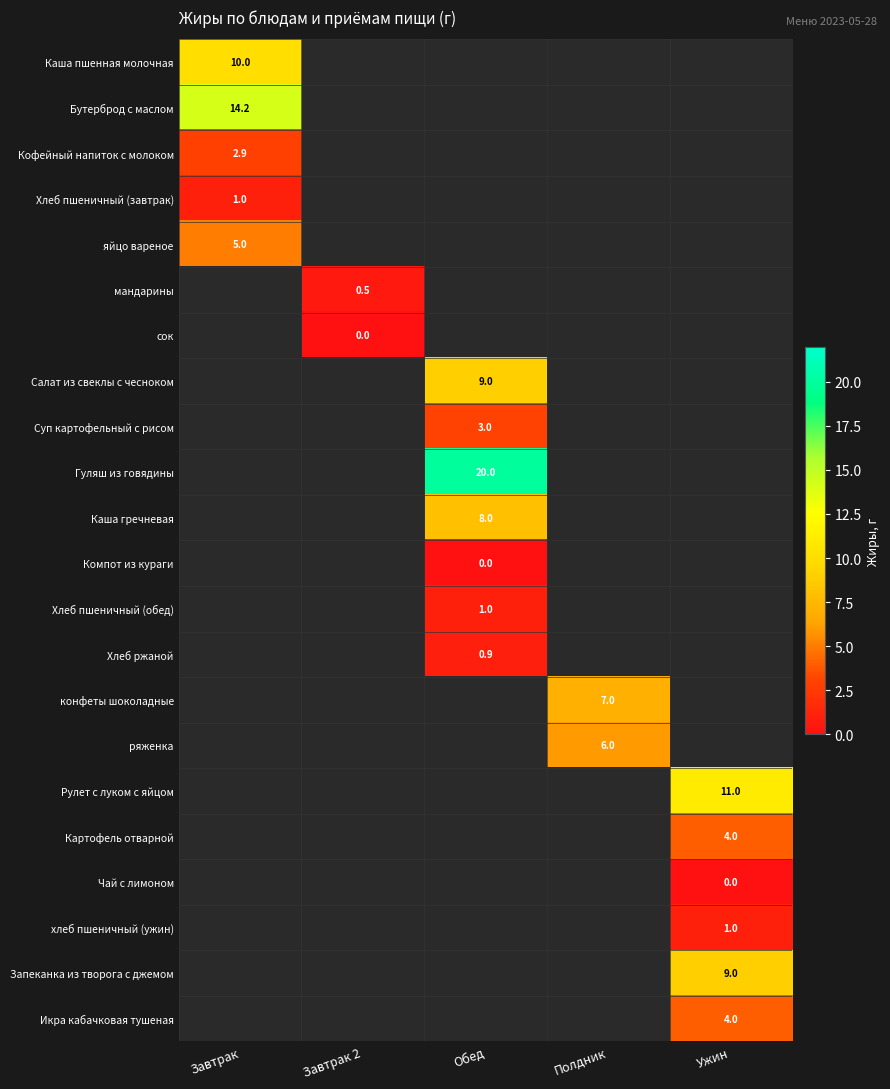

At which category does the chart reach its minimum across all series?

Завтрак 2